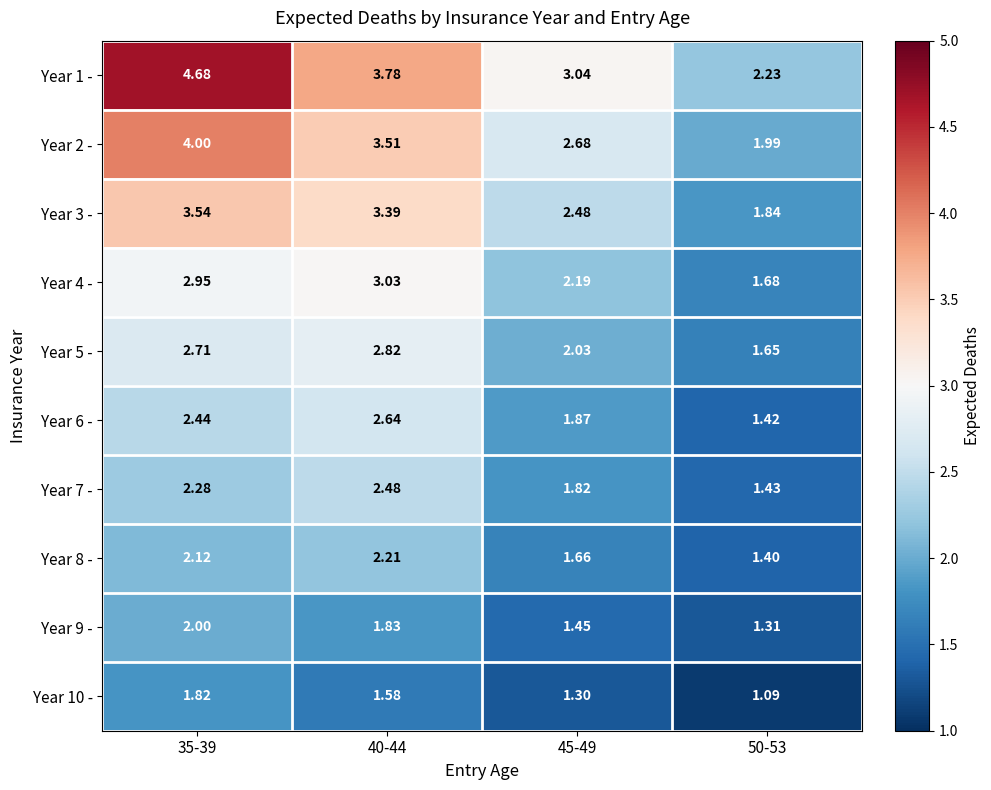

Is the value of Year 8 - at 45-49 greater than the value of Year 4 - at 40-44?

No